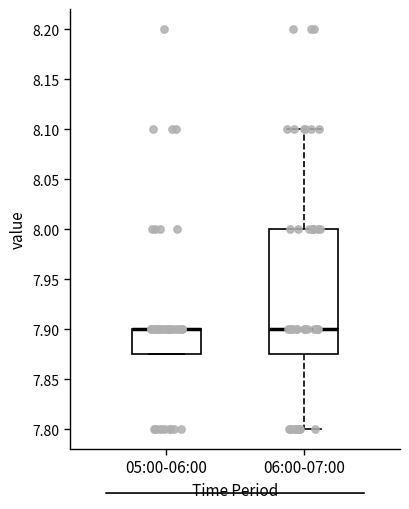

Reading left to right, read every box against the y-axis: the position of its median line, the range the box covers, and the ends of its whiskers. The values are not printed on the chart, so give them approximately, as read against the axis.

05:00-06:00: median 7.900 (drawn on the box's upper edge), box 7.875 to 7.900, whiskers 7.875 to 7.900
06:00-07:00: median 7.900, box 7.875 to 8.000, whiskers 7.800 to 8.100